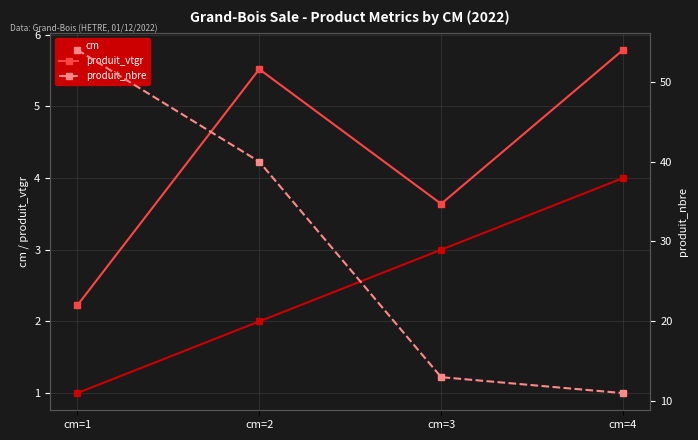

True or false: produit_nbre and cm cross at least once.

False